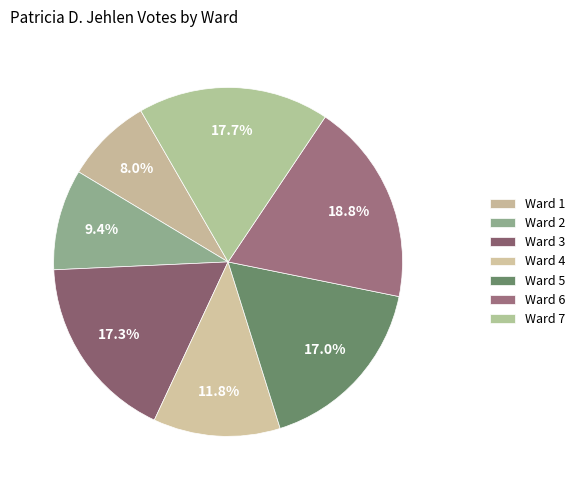

To the nearest percent, what is the combined percentage of Ward 2 and Ward 7?

27%